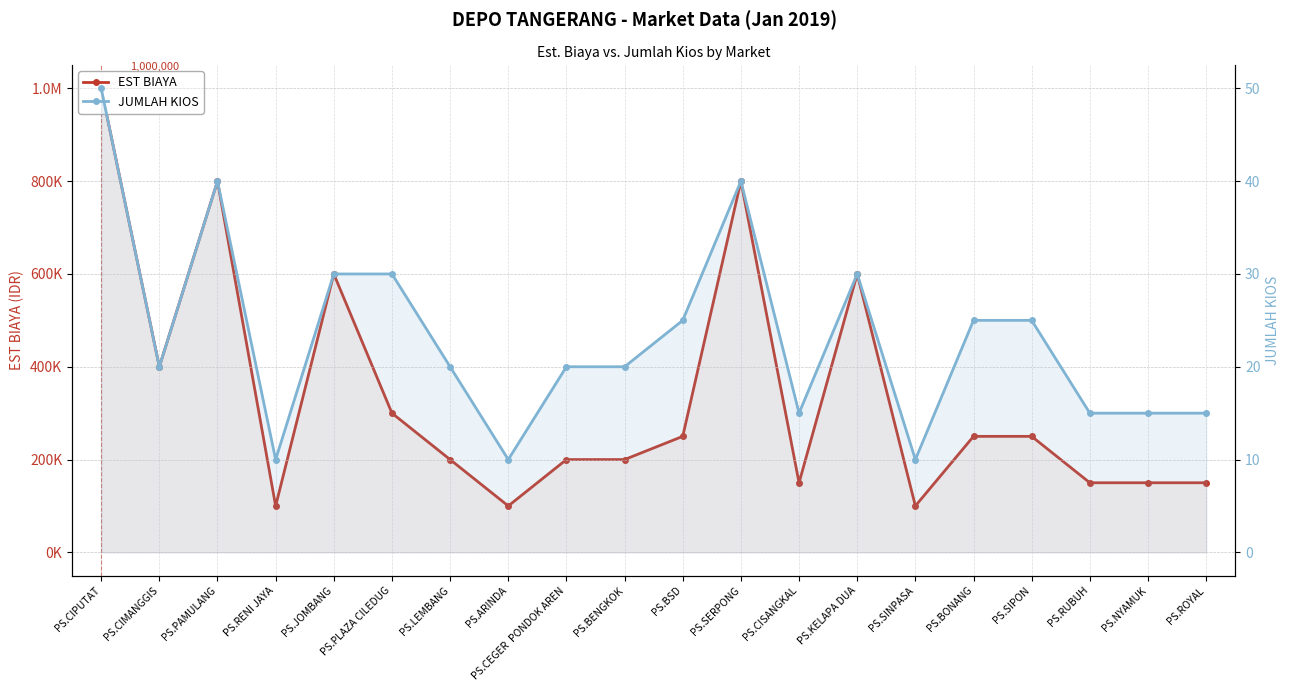

At which label is JUMLAH KIOS closest to 30?

PS.JOMBANG